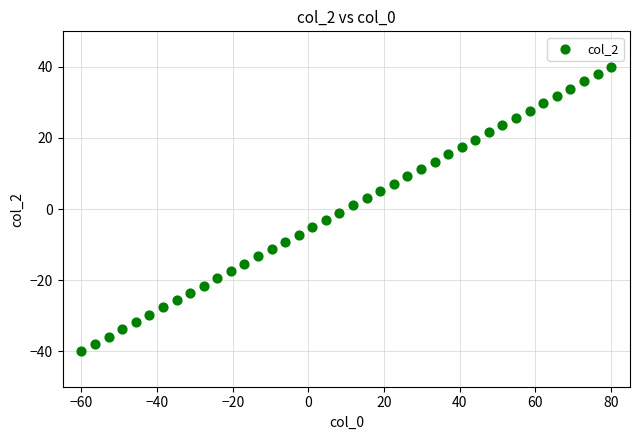

What is the range of Y values (max minus min)?

80.0